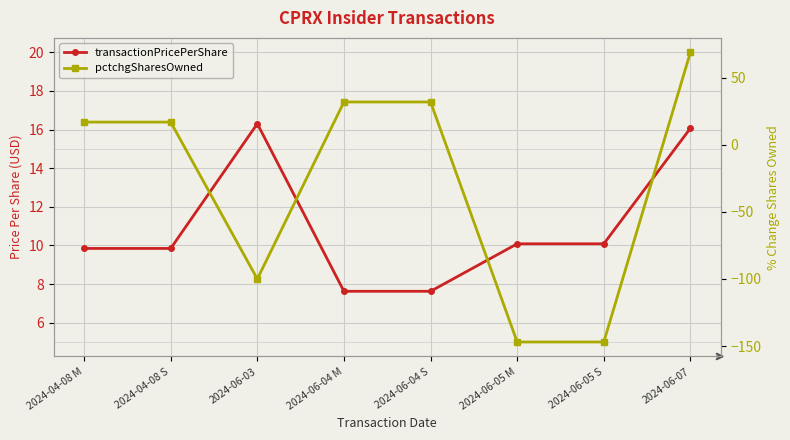

Where do transactionPricePerShare and pctchgSharesOwned first cross each other?

2024-04-08 S and 2024-06-03